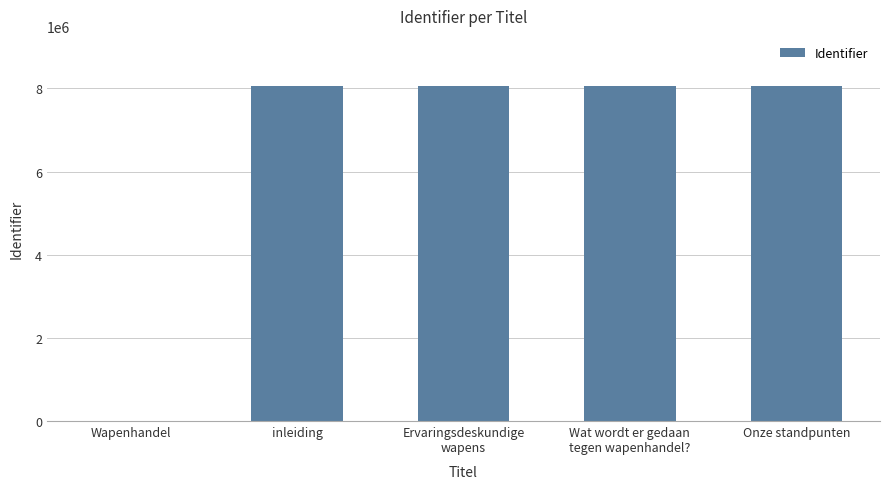

Is it true that the value at Onze standpunten is 2331025?

False